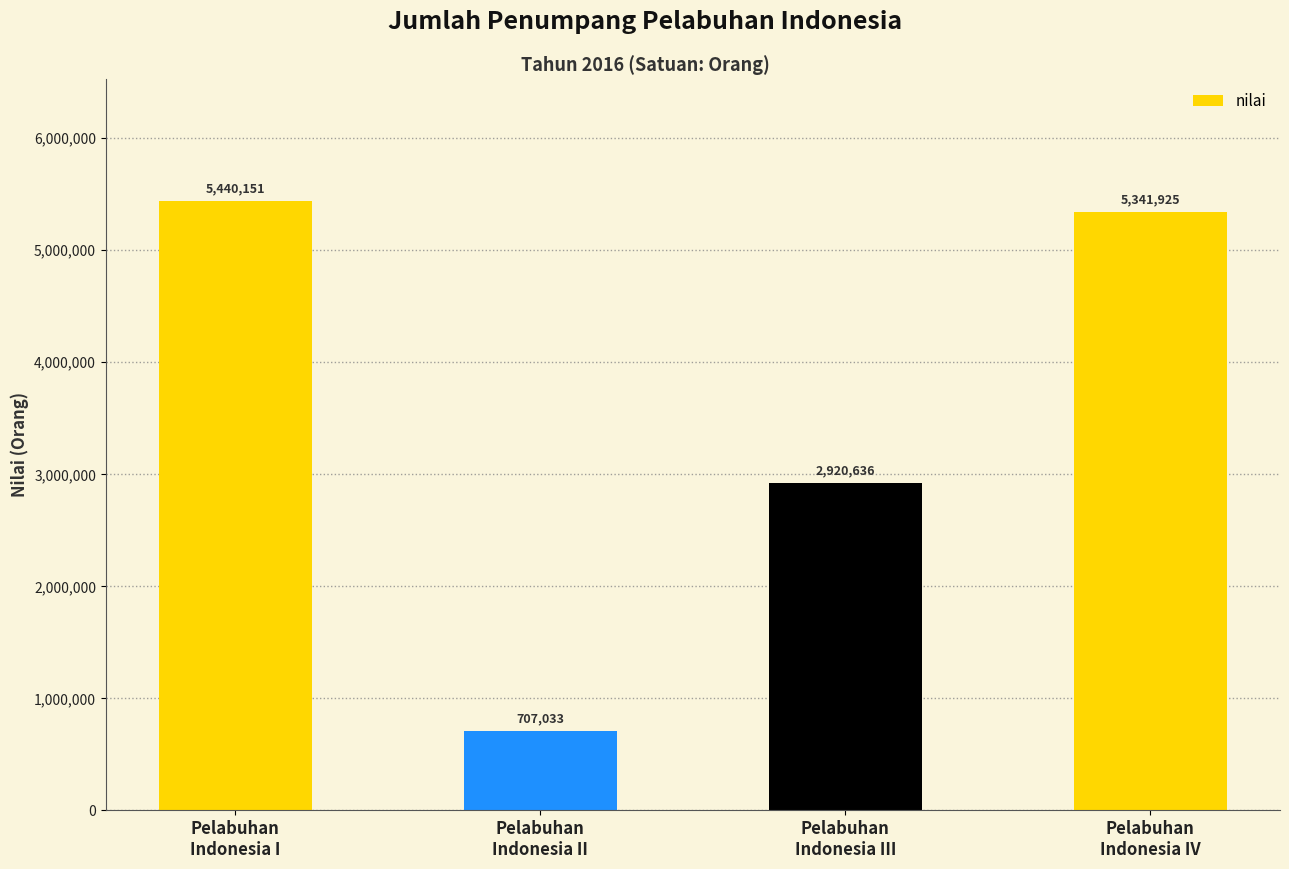

Reading left to right, extract all data points from this chart.

5440151	707033	2920636	5341925